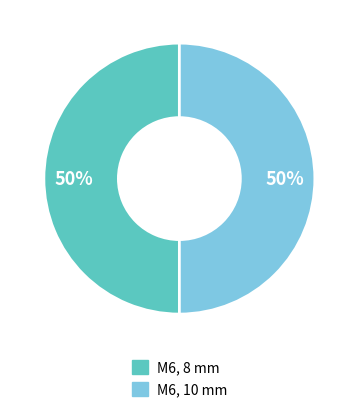

To the nearest percent, what is the average slice percentage?

50%